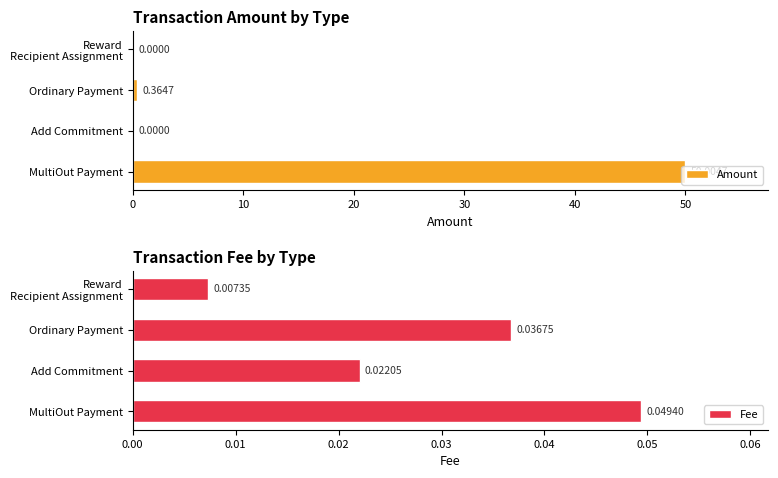

Reading left to right, what are all the values shown in this chart?

Amount: 50.0	0.0	0.4	0.0
Fee: 0.0	0.0	0.0	0.0